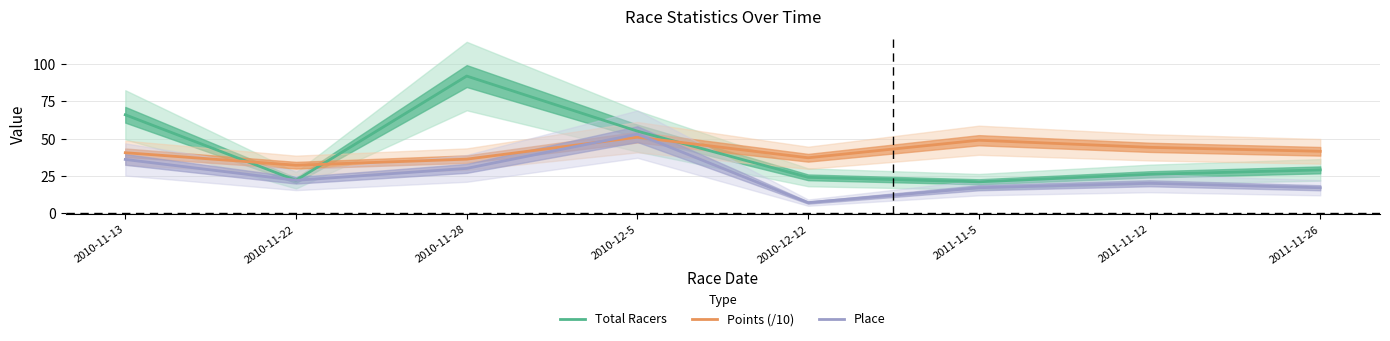

How many lines are shown in the chart?

3